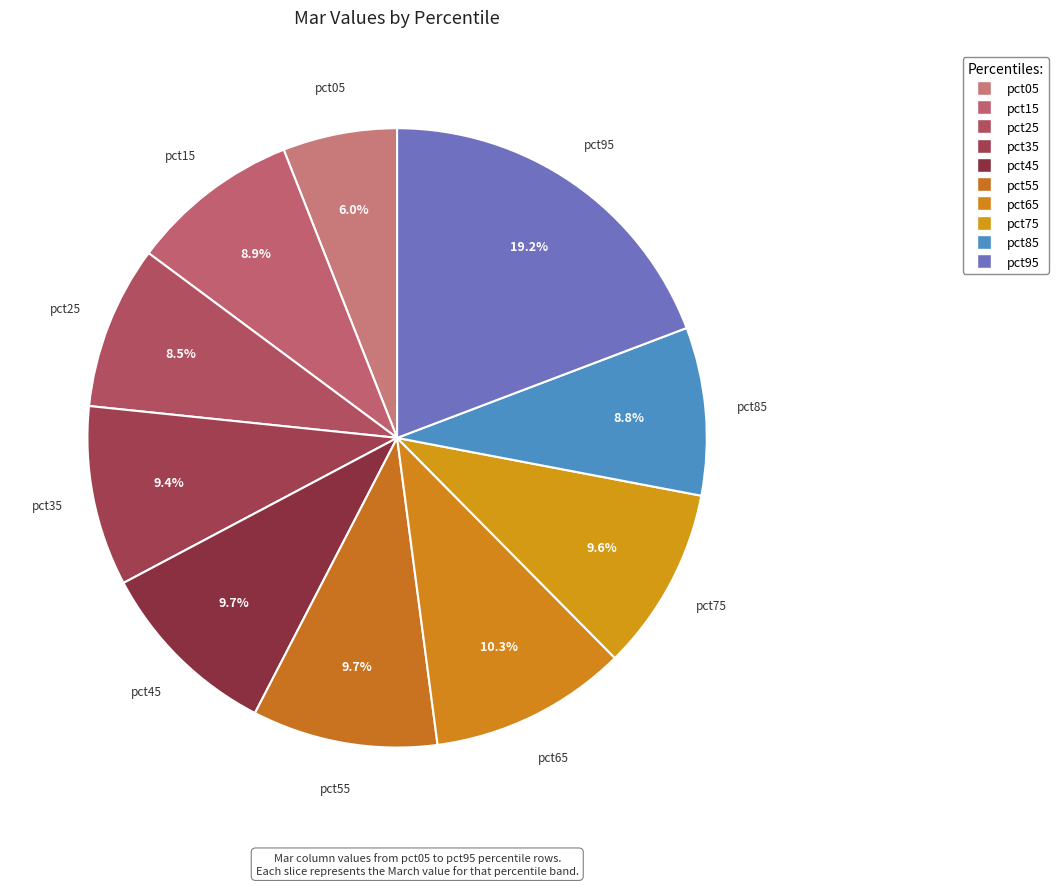

What is the largest slice in the pie chart?

pct95